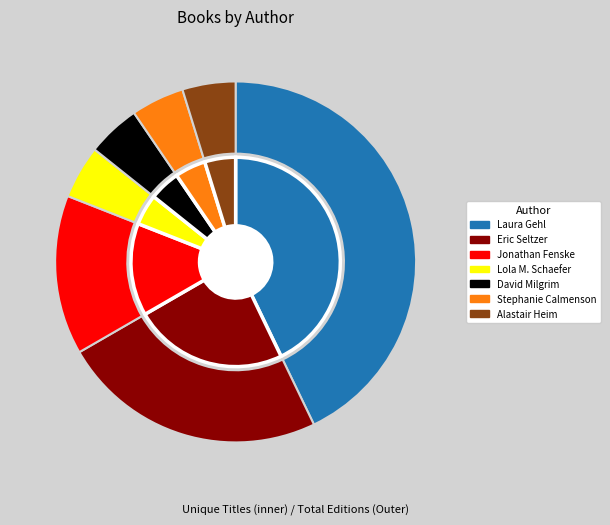

Between Alastair Heim (178622608) and David Milgrim (20564518), which is larger?

Alastair Heim (178622608)